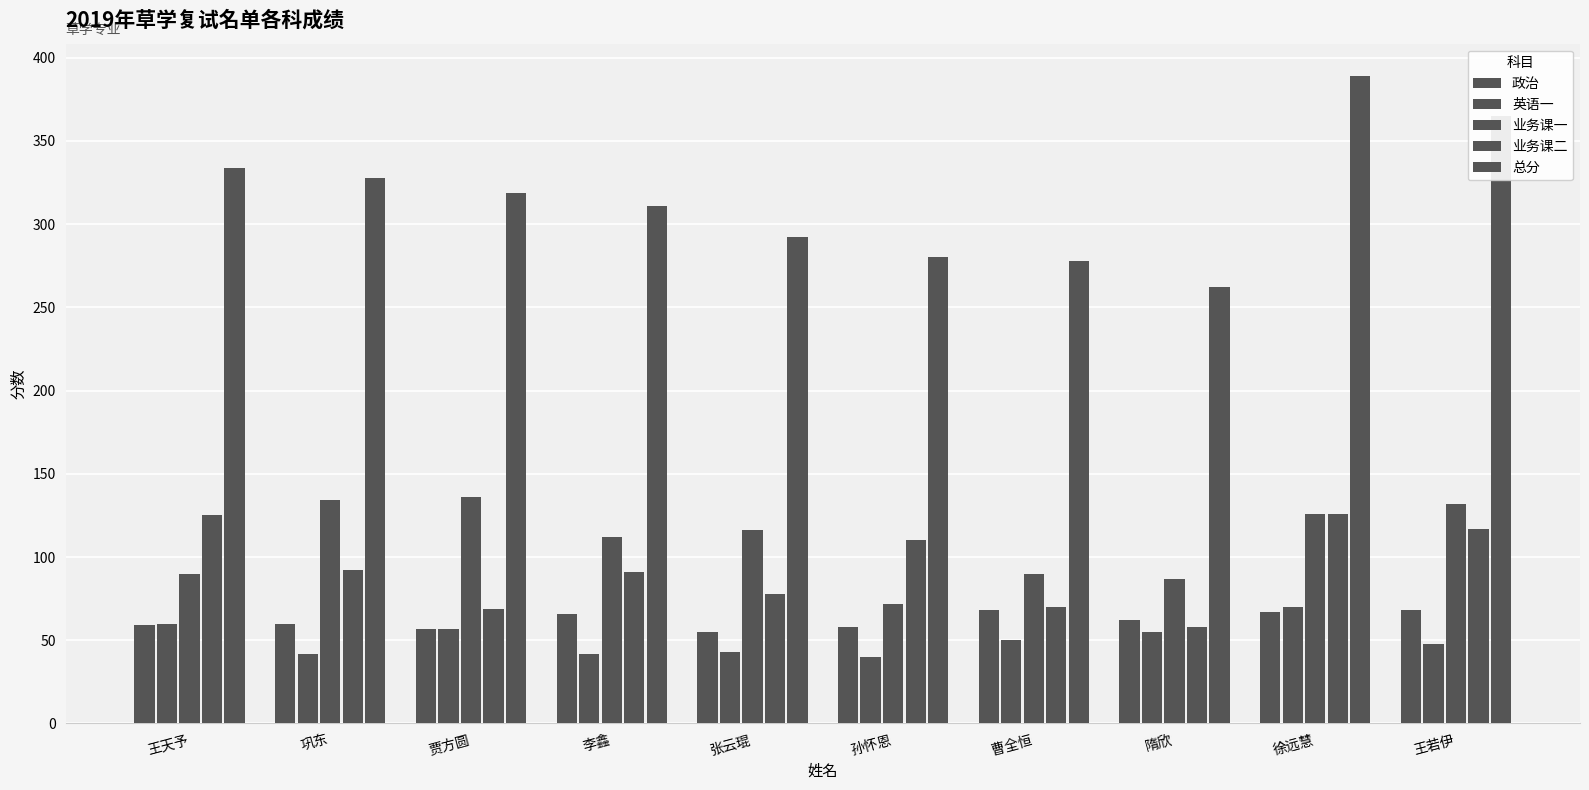

How many bars are there in each group?

5